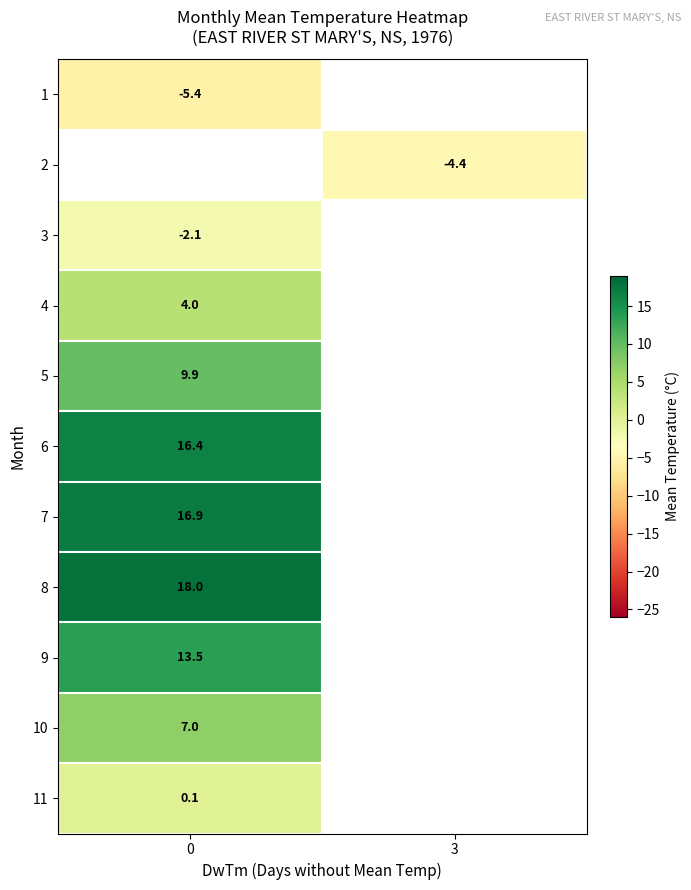

Count the number of data series in this chart.

11